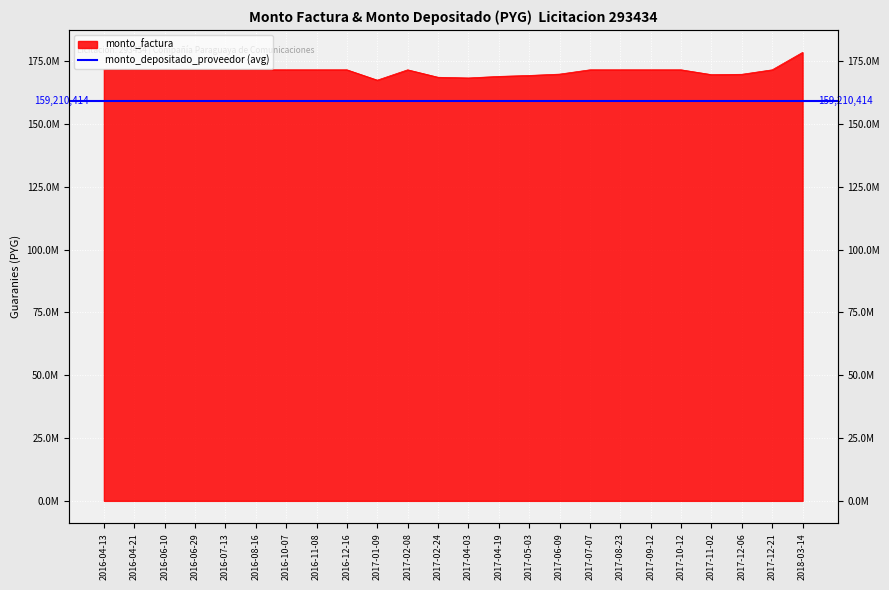

What is the label of the 6th point from the left?

2016-08-16